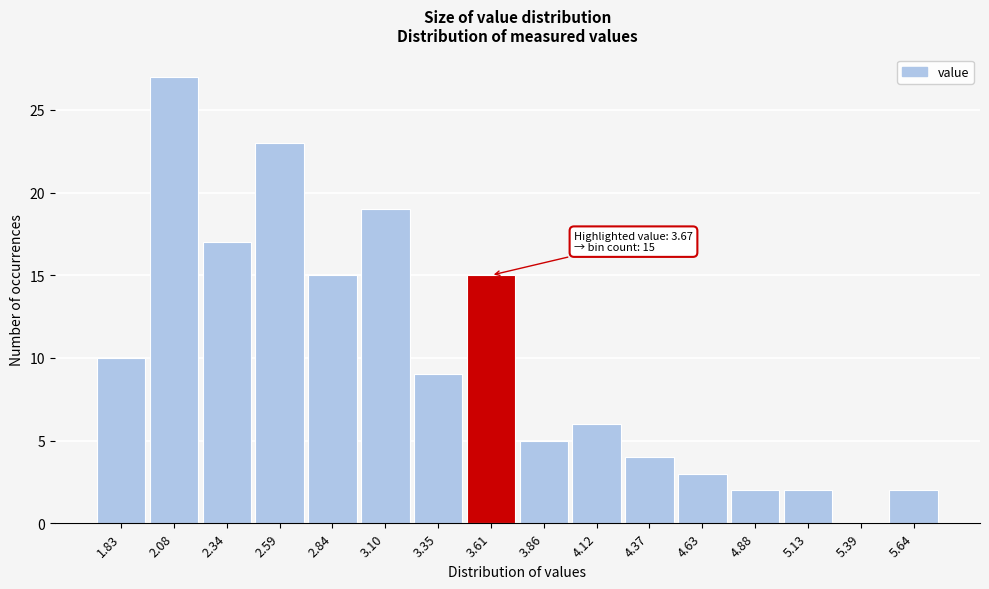

Which range on the x-axis has the tallest bar?

1.95 to 2.20